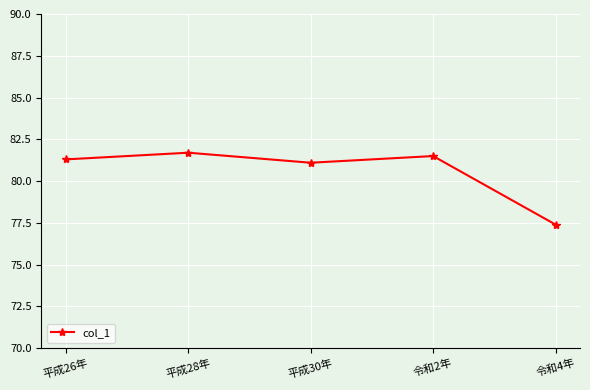

At which category does the data reach its first local valley?

平成30年